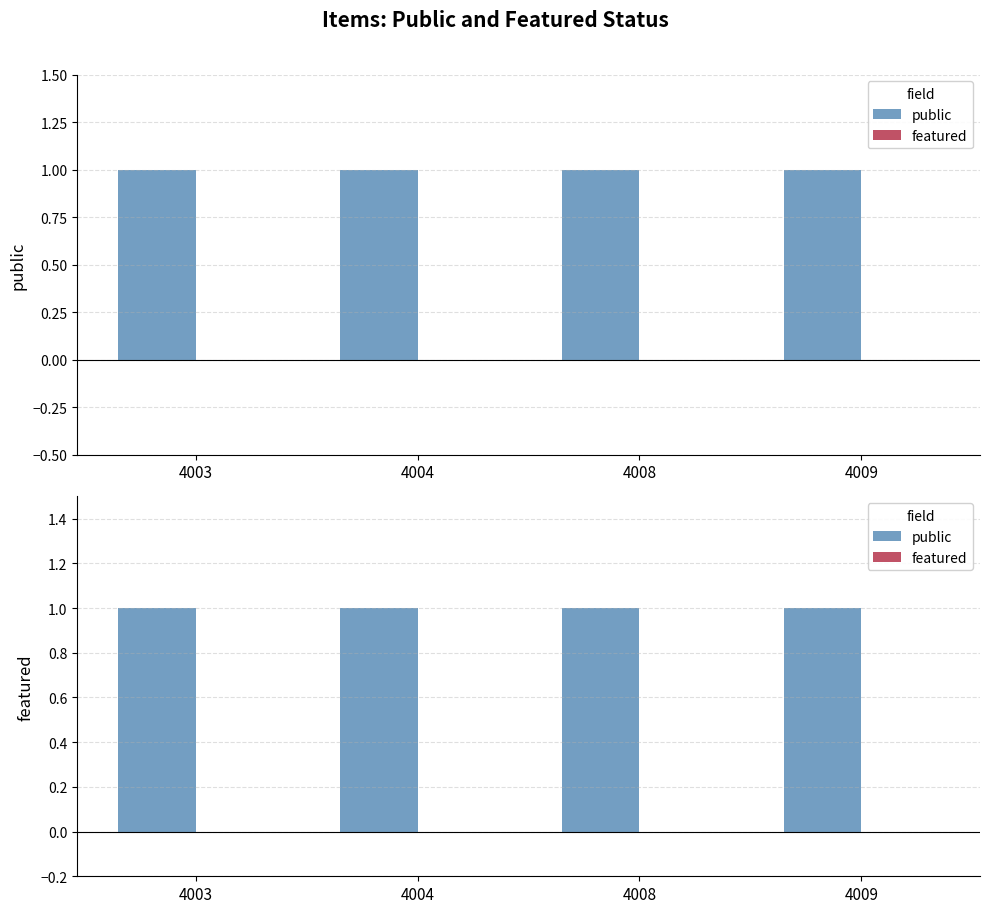

What is the total value across all series at 4004?

1